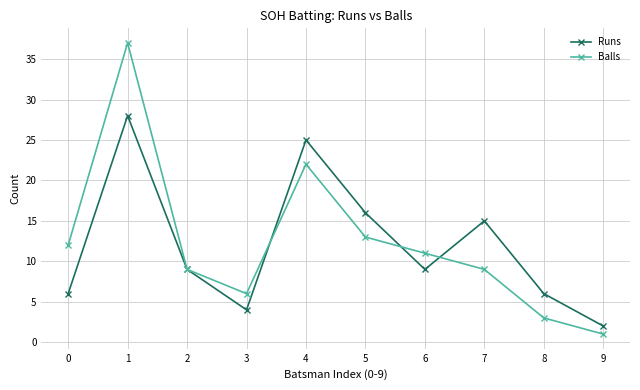

True or false: Runs has a value of 13 at 2.

False